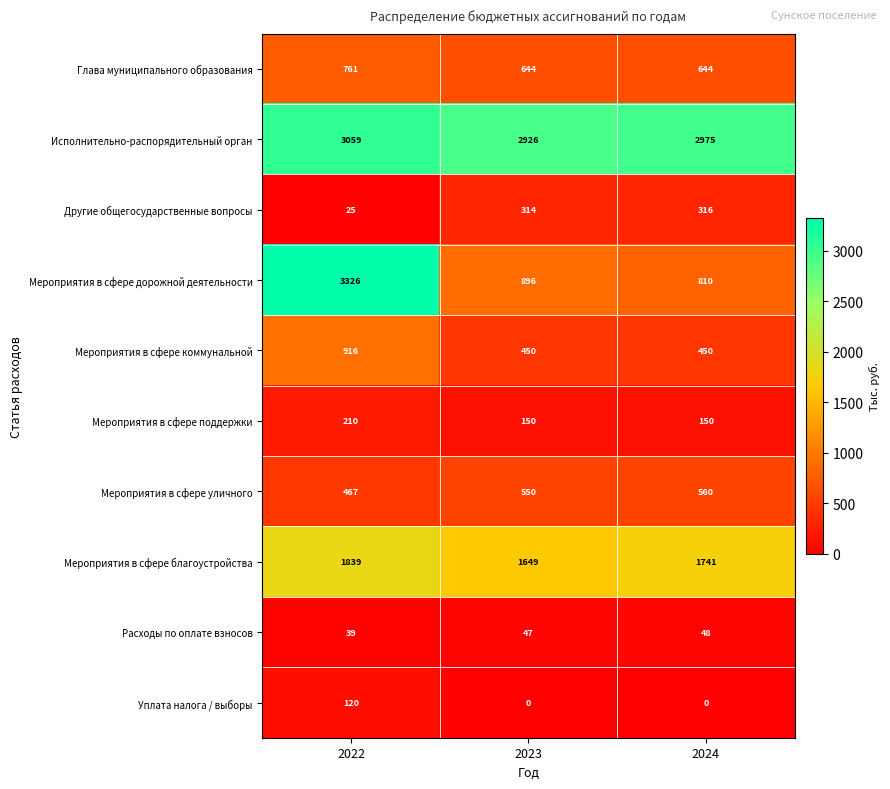

How many distinct data groups are displayed?

10